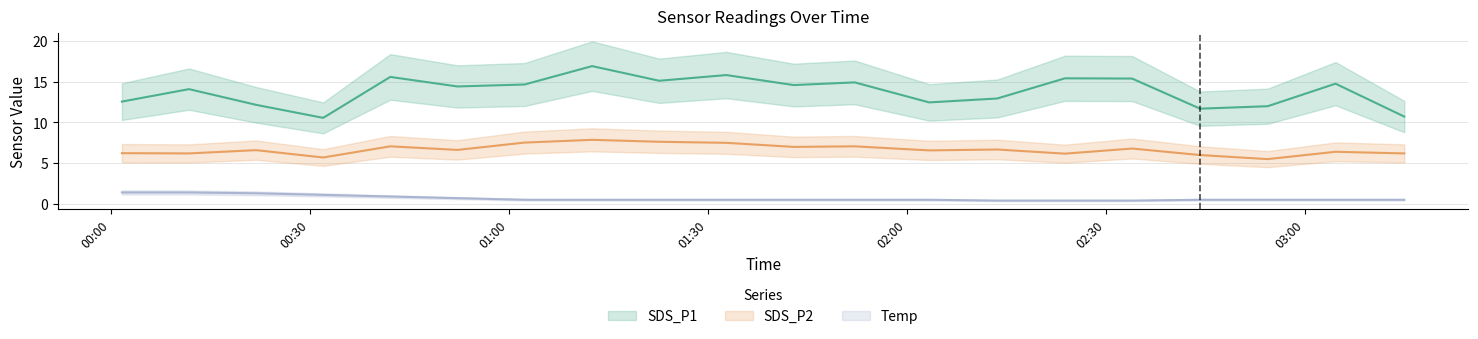

What is the highest value of the SDS_P2 series?

7.9